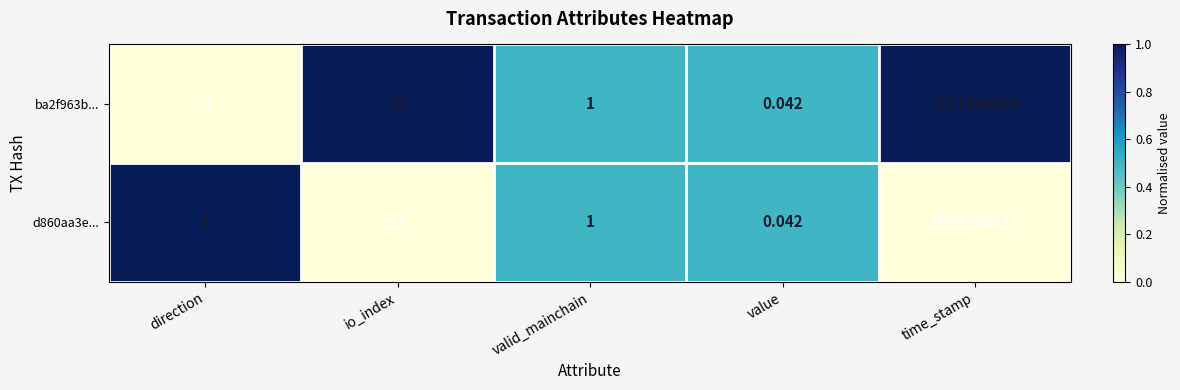

Is the value of ba2f963b... at value greater than the value of d860aa3e... at time_stamp?

No